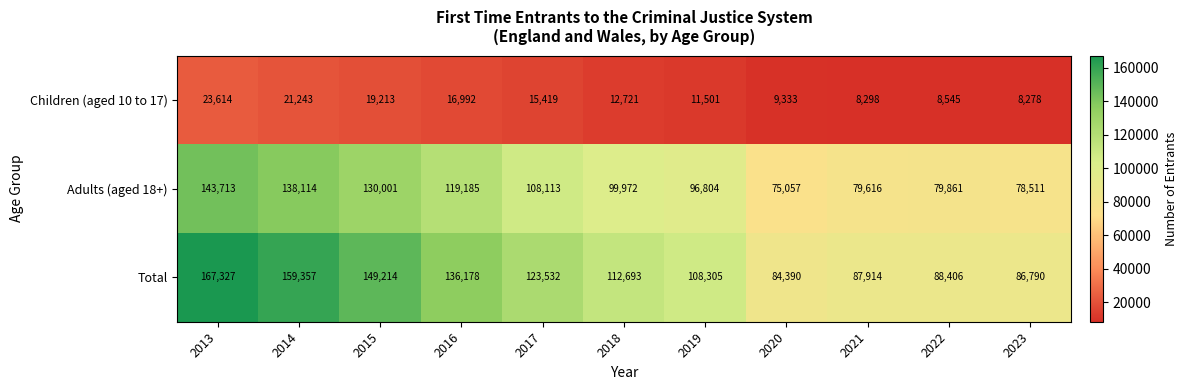

Rank the series at 2015 from lowest to highest value.

Children (aged 10 to 17), Adults (aged 18+), Total